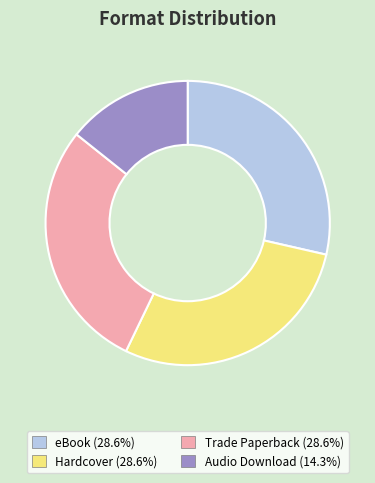

Is the sum of eBook and Audio Download greater than half?

No